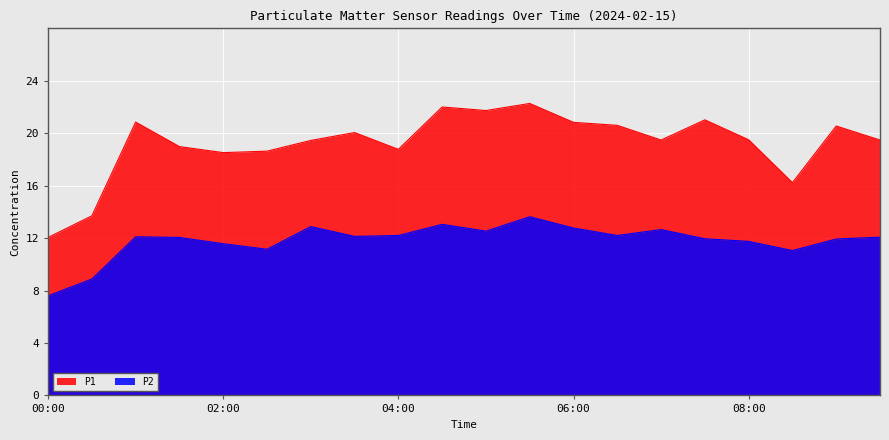

Which series changed the most between 00:00 and 02:30?

P1